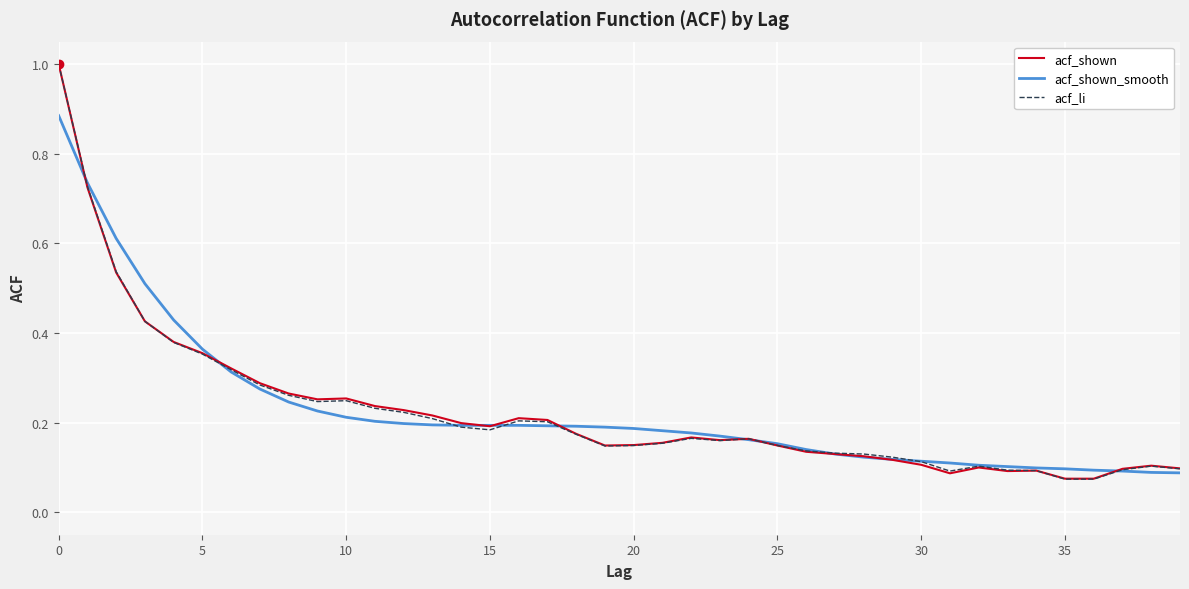

What is the maximum value for acf_shown?

1.0